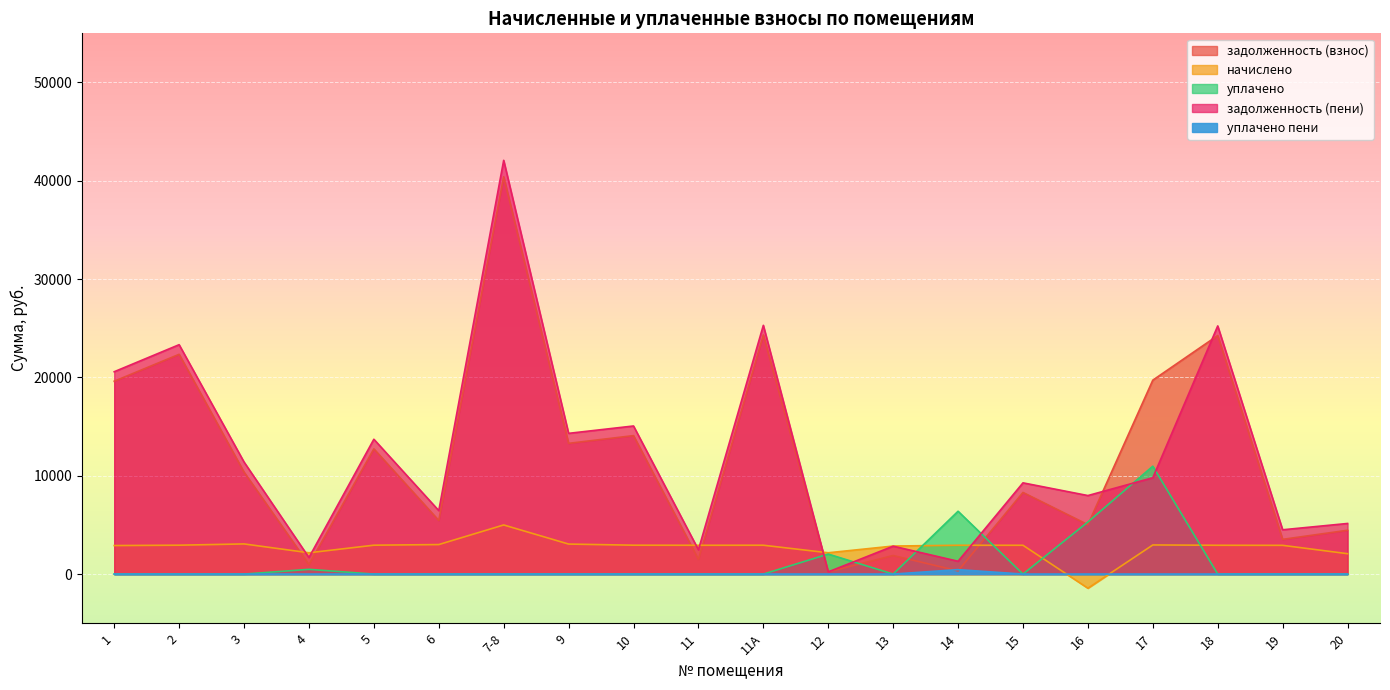

Which category has the lowest value in the задолженность (пени) series?

12